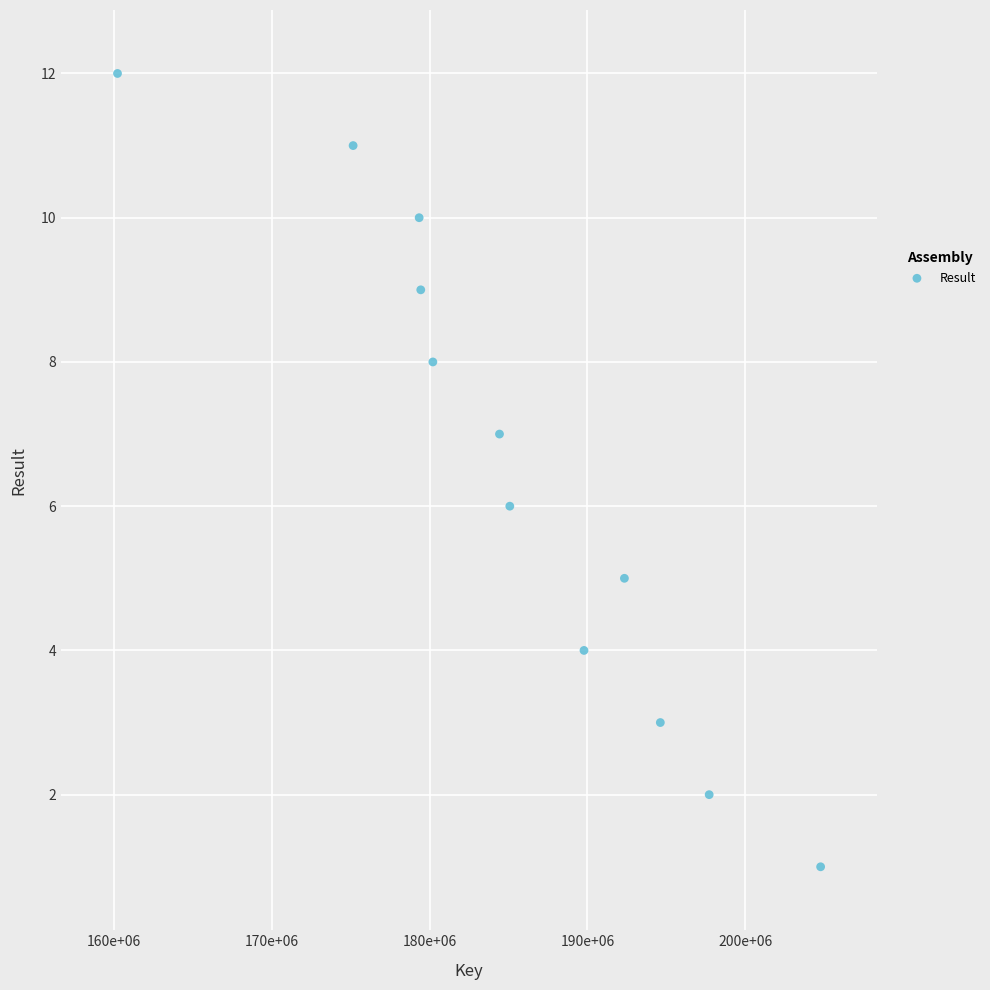

What is the range of X values (max minus min)?

44529613